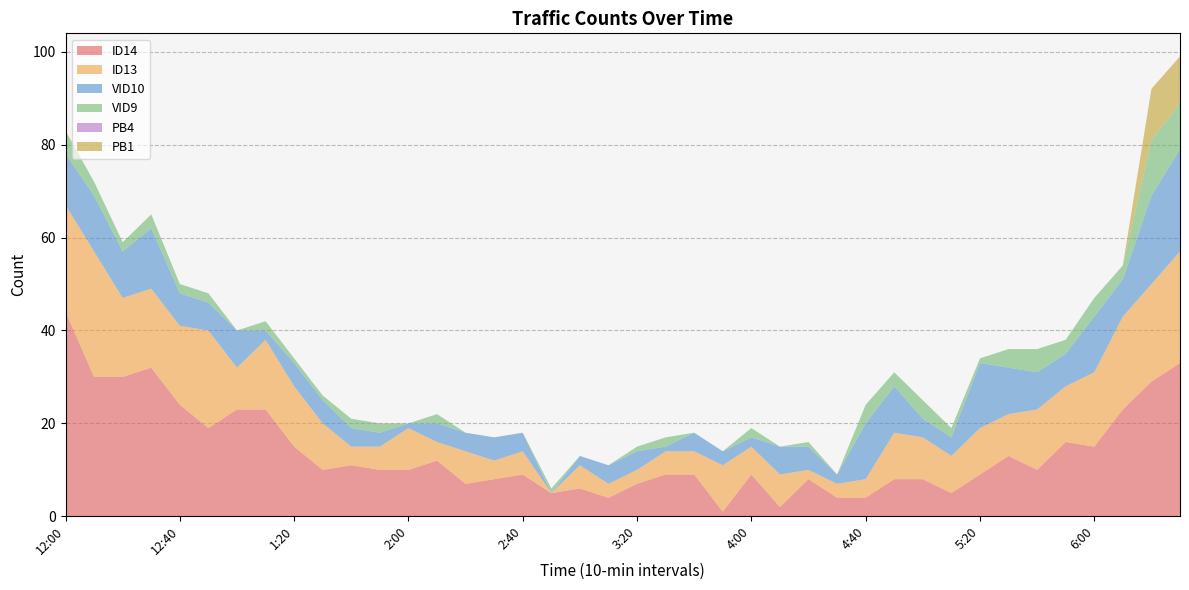

Reading left to right, transcribe all the data shown in this chart.

ID14: 12:00=44	12:10=30	12:20=30	12:30=32	12:40=24	12:50=19	1:00=23	1:10=23	1:20=15	1:30=10	1:40=11	1:50=10	2:00=10	2:10=12	2:20=7	2:30=8	2:40=9	2:50=5	3:00=6	3:10=4	3:20=7	3:30=9	3:40=9	3:50=1	4:00=9	4:10=2	4:20=8	4:30=4	4:40=4	4:50=8	5:00=8	5:10=5	5:20=9	5:30=13	5:40=10	5:50=16	6:00=15	6:10=23	6:20=29	6:30=33
ID13: 12:00=23	12:10=27	12:20=17	12:30=17	12:40=17	12:50=21	1:00=9	1:10=15	1:20=13	1:30=10	1:40=4	1:50=5	2:00=9	2:10=4	2:20=7	2:30=4	2:40=5	2:50=0	3:00=5	3:10=3	3:20=3	3:30=5	3:40=5	3:50=10	4:00=6	4:10=7	4:20=2	4:30=3	4:40=4	4:50=10	5:00=9	5:10=8	5:20=10	5:30=9	5:40=13	5:50=12	6:00=16	6:10=20	6:20=21	6:30=24
VID10: 12:00=11	12:10=12	12:20=10	12:30=13	12:40=7	12:50=6	1:00=8	1:10=2	1:20=5	1:30=5	1:40=4	1:50=3	2:00=1	2:10=4	2:20=4	2:30=5	2:40=4	2:50=0	3:00=2	3:10=4	3:20=4	3:30=1	3:40=4	3:50=3	4:00=2	4:10=6	4:20=5	4:30=2	4:40=12	4:50=10	5:00=4	5:10=4	5:20=14	5:30=10	5:40=8	5:50=7	6:00=12	6:10=8	6:20=19	6:30=22
VID9: 12:00=5	12:10=3	12:20=2	12:30=3	12:40=2	12:50=2	1:00=0	1:10=2	1:20=1	1:30=1	1:40=2	1:50=2	2:00=0	2:10=2	2:20=0	2:30=0	2:40=0	2:50=1	3:00=0	3:10=0	3:20=1	3:30=2	3:40=0	3:50=0	4:00=2	4:10=0	4:20=1	4:30=0	4:40=4	4:50=3	5:00=4	5:10=2	5:20=1	5:30=4	5:40=5	5:50=3	6:00=4	6:10=3	6:20=12	6:30=10
PB4: 12:00=0	12:10=0	12:20=0	12:30=0	12:40=0	12:50=0	1:00=0	1:10=0	1:20=0	1:30=0	1:40=0	1:50=0	2:00=0	2:10=0	2:20=0	2:30=0	2:40=0	2:50=0	3:00=0	3:10=0	3:20=0	3:30=0	3:40=0	3:50=0	4:00=0	4:10=0	4:20=0	4:30=0	4:40=0	4:50=0	5:00=0	5:10=0	5:20=0	5:30=0	5:40=0	5:50=0	6:00=0	6:10=0	6:20=0	6:30=0
PB1: 12:00=0	12:10=0	12:20=0	12:30=0	12:40=0	12:50=0	1:00=0	1:10=0	1:20=0	1:30=0	1:40=0	1:50=0	2:00=0	2:10=0	2:20=0	2:30=0	2:40=0	2:50=0	3:00=0	3:10=0	3:20=0	3:30=0	3:40=0	3:50=0	4:00=0	4:10=0	4:20=0	4:30=0	4:40=0	4:50=0	5:00=0	5:10=0	5:20=0	5:30=0	5:40=0	5:50=0	6:00=0	6:10=0	6:20=11	6:30=10